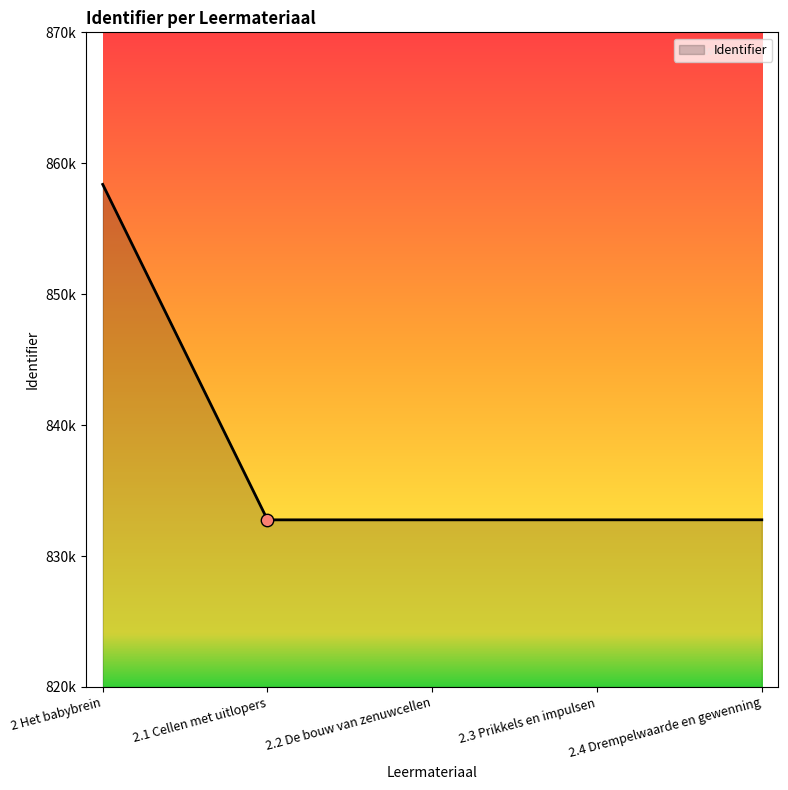

Is this an area chart (filled region under the line)?

Yes